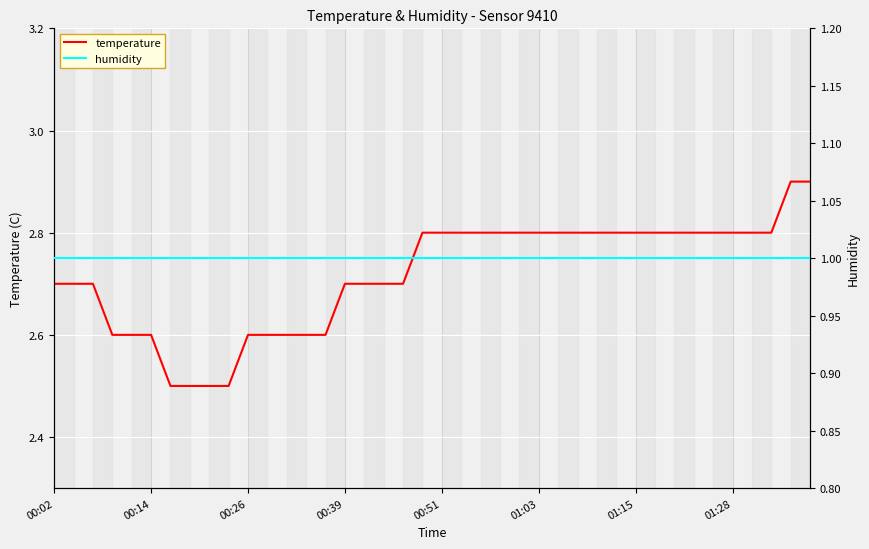

What is the difference between the maximum and minimum values in the temperature series?

0.4